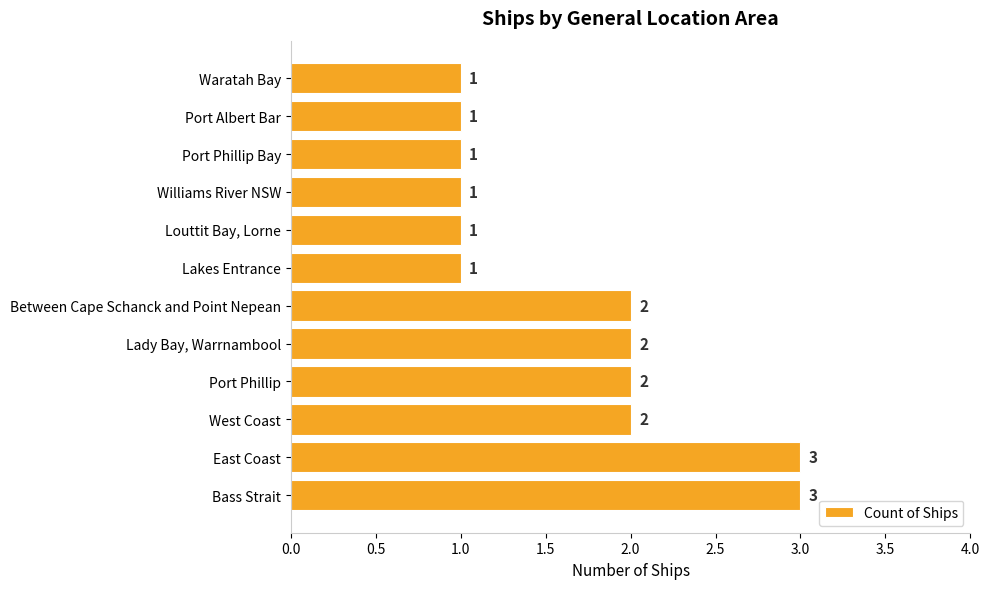

How many values are between 1 and 2?

10